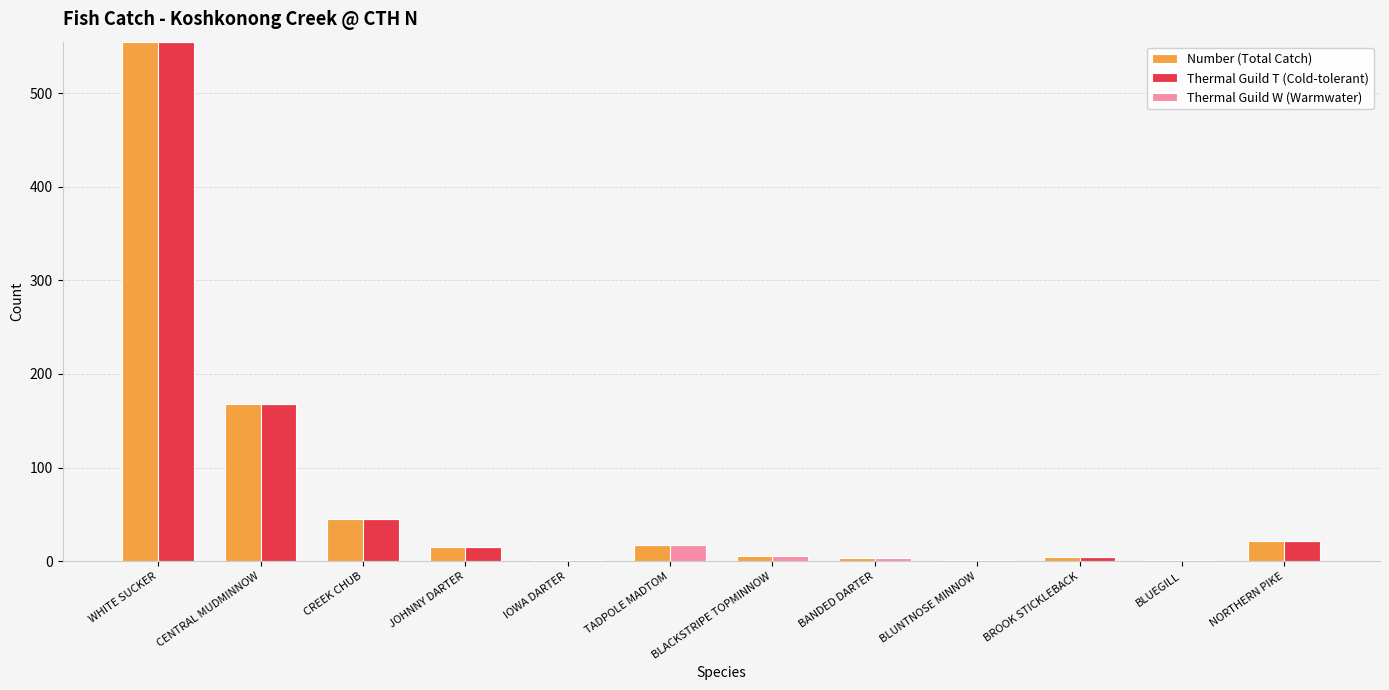

Does the chart contain any negative values?

No